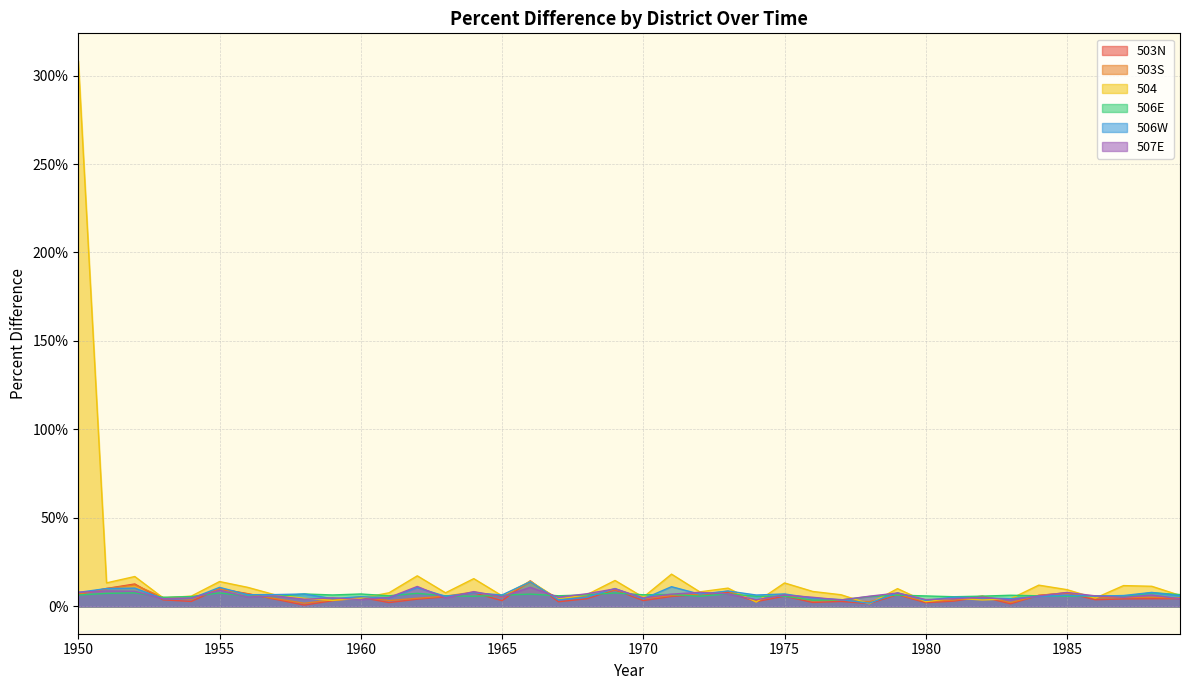

Reading right to left, what are all the values shown in this chart?

503N: 0.0	0.0	0.0	0.0	0.1	0.1	0.0	0.1	0.0	0.0	0.1	0.0	0.0	0.0	0.1	0.0	0.1	0.1	0.1	0.0	0.1	0.0	0.0	0.1	0.0	0.1	0.1	0.0	0.0	0.1	0.0	0.0	0.0	0.1	0.1	0.0	0.0	0.1	0.1	0.1
503S: 0.0	0.1	0.1	0.0	0.1	0.1	0.0	0.1	0.0	0.0	0.1	0.0	0.0	0.0	0.1	0.0	0.1	0.1	0.1	0.0	0.1	0.1	0.0	0.1	0.1	0.1	0.1	0.0	0.0	0.1	0.0	0.0	0.0	0.1	0.1	0.0	0.1	0.1	0.1	0.1
504: 0.1	0.1	0.1	0.0	0.1	0.1	0.0	0.0	0.0	0.0	0.1	0.0	0.1	0.1	0.1	0.0	0.1	0.1	0.2	0.1	0.1	0.1	0.0	0.1	0.1	0.2	0.1	0.2	0.1	0.0	0.0	0.0	0.1	0.1	0.1	0.1	0.0	0.2	0.1	3.1
506E: 0.1	0.1	0.1	0.1	0.1	0.1	0.1	0.1	0.1	0.1	0.1	0.1	0.0	0.0	0.1	0.1	0.1	0.1	0.1	0.1	0.1	0.1	0.1	0.1	0.1	0.1	0.1	0.1	0.1	0.1	0.1	0.1	0.1	0.1	0.1	0.1	0.1	0.1	0.1	0.1
506W: 0.1	0.1	0.1	0.1	0.1	0.1	0.0	0.0	0.1	0.0	0.1	0.0	0.0	0.0	0.1	0.1	0.1	0.1	0.1	0.0	0.1	0.1	0.0	0.1	0.1	0.1	0.1	0.1	0.0	0.1	0.0	0.1	0.1	0.1	0.1	0.0	0.0	0.1	0.1	0.1
507E: 0.0	0.1	0.1	0.1	0.1	0.1	0.0	0.1	0.0	0.0	0.1	0.1	0.0	0.1	0.1	0.0	0.1	0.1	0.1	0.0	0.1	0.1	0.1	0.1	0.1	0.1	0.0	0.1	0.1	0.0	0.0	0.0	0.1	0.1	0.1	0.0	0.0	0.1	0.1	0.1